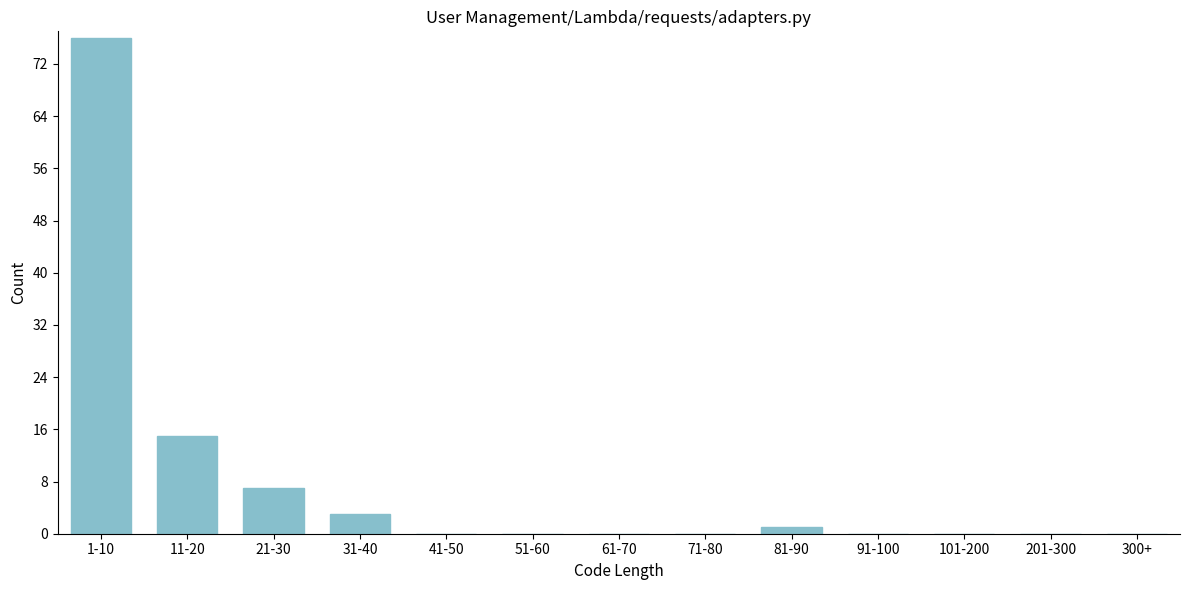

Reading left to right, extract all data points from this chart.

1-10=76	11-20=15	21-30=7	31-40=3	41-50=0	51-60=0	61-70=0	71-80=0	81-90=1	91-100=0	101-200=0	201-300=0	300+=0